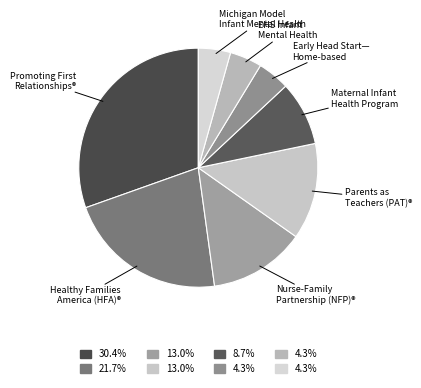

What is the largest slice in the pie chart?

Promoting First Relationships®